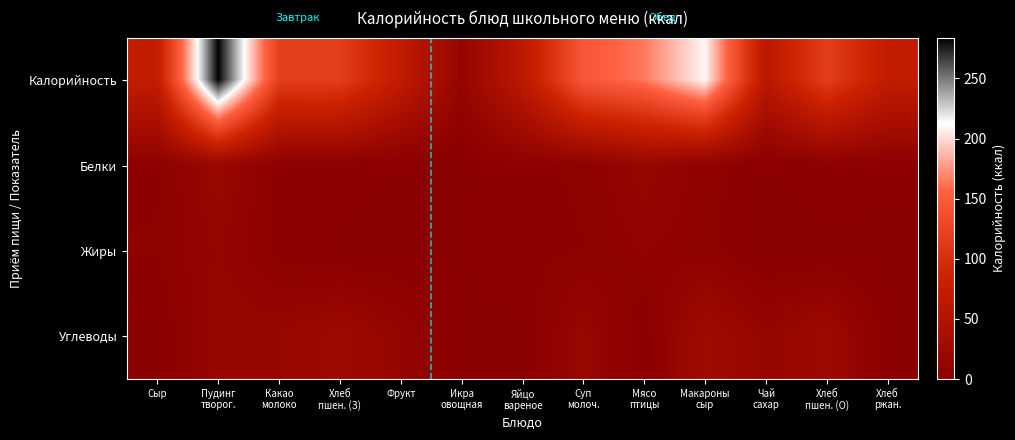

Count the number of data series in this chart.

4